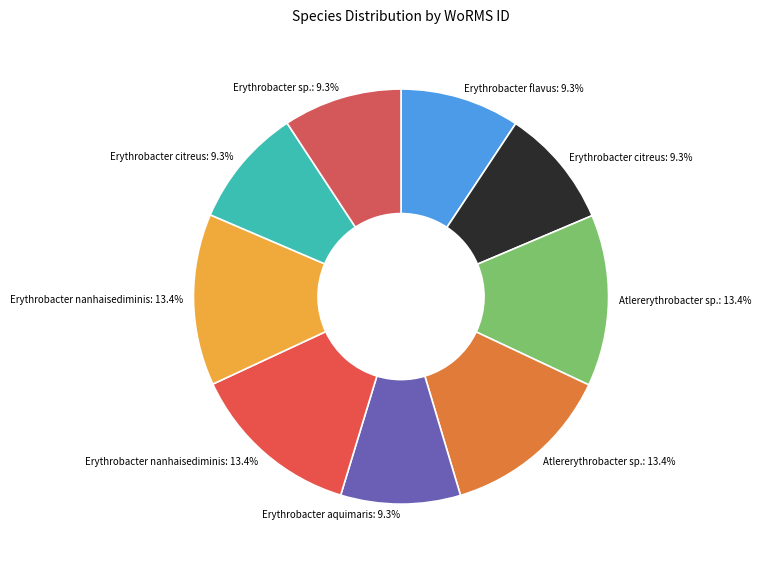

How many segments does this pie chart have?

9